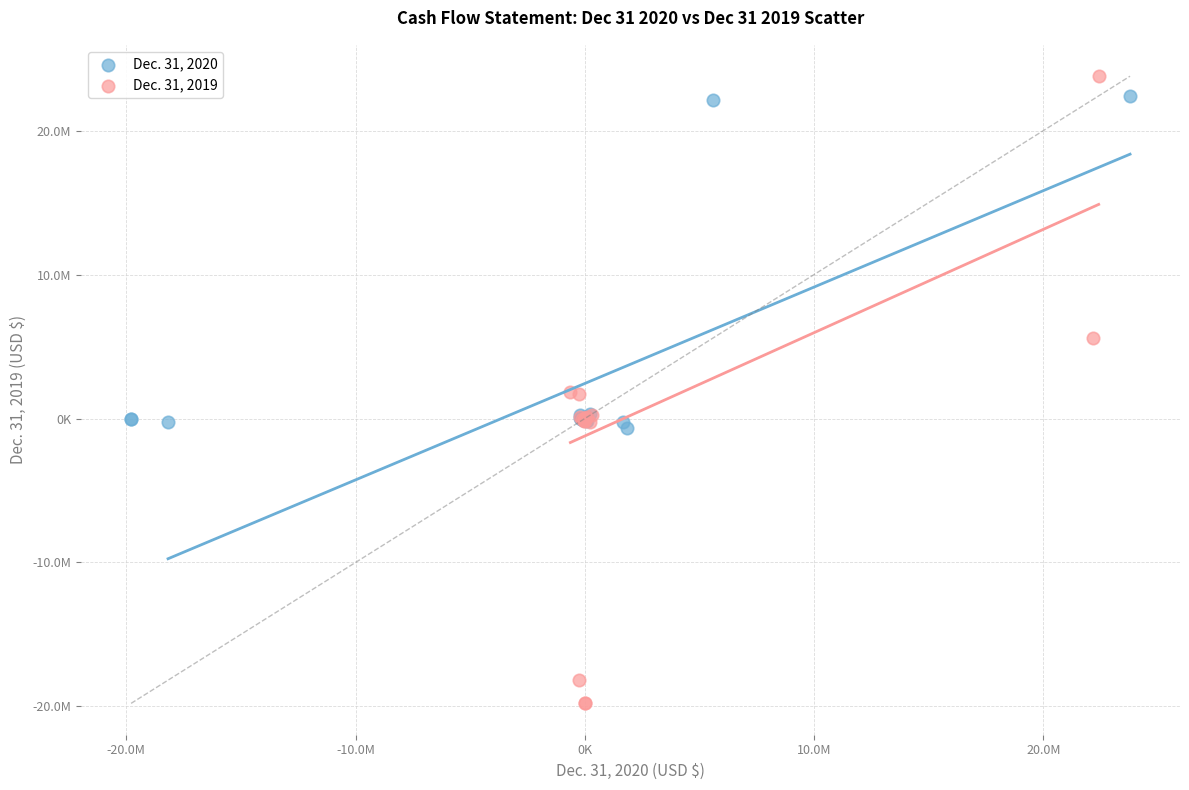

Which series reaches the maximum Y coordinate?

Dec. 31, 2019